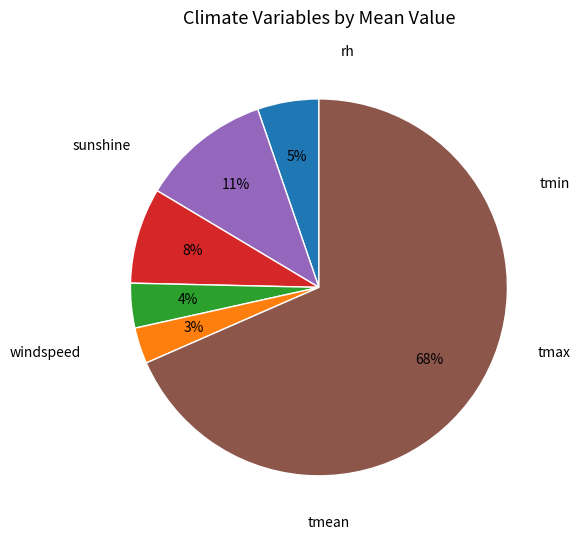

Do tmean and rh together represent more than half of the pie?

Yes